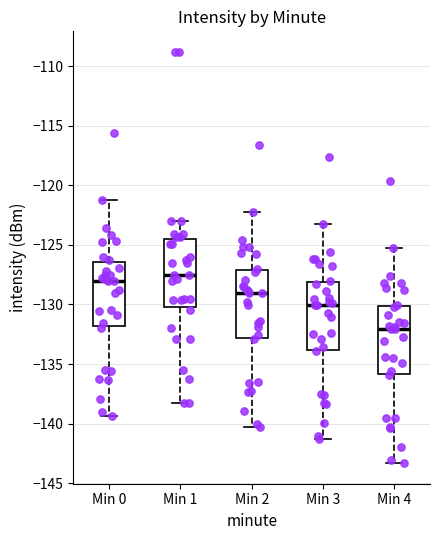

Reading left to right, transcribe this box plot: for each box, give where its median line is, the range the box spans, and where its two whiskers end, as read against the y-axis. The values are not printed on the chart, so give them approximately, as read against the axis.

Min 0: median -128.0, box -132.0 to -126.5, whiskers -139.5 to -121.0
Min 1: median -127.5, box -130.0 to -124.5, whiskers -138.5 to -123.0
Min 2: median -129.0, box -133.0 to -127.0, whiskers -140.5 to -122.0
Min 3: median -130.0, box -134.0 to -128.0, whiskers -141.5 to -123.0
Min 4: median -132.0, box -136.0 to -130.0, whiskers -143.5 to -125.0